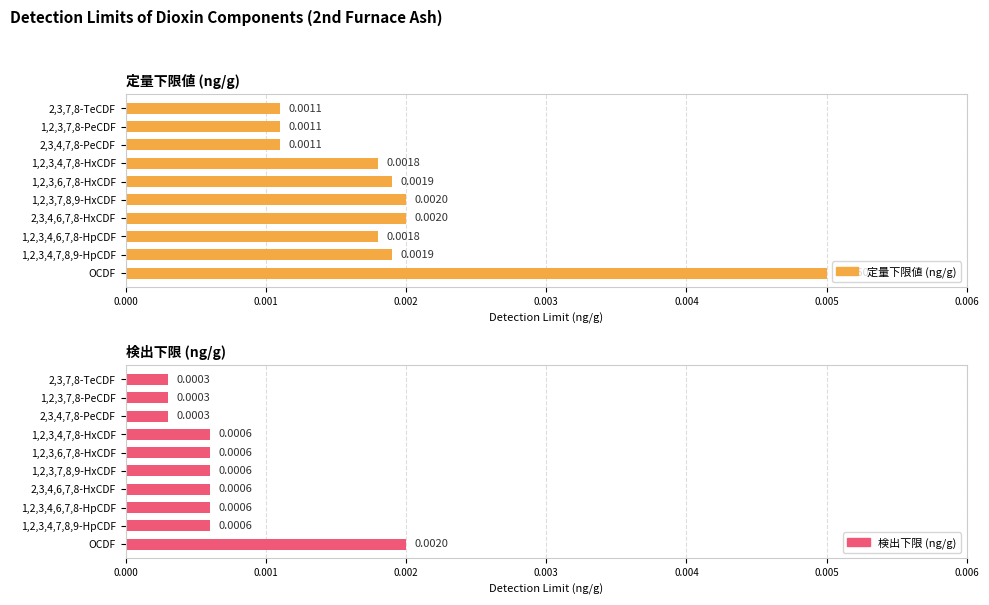

Does the chart contain any negative values?

No